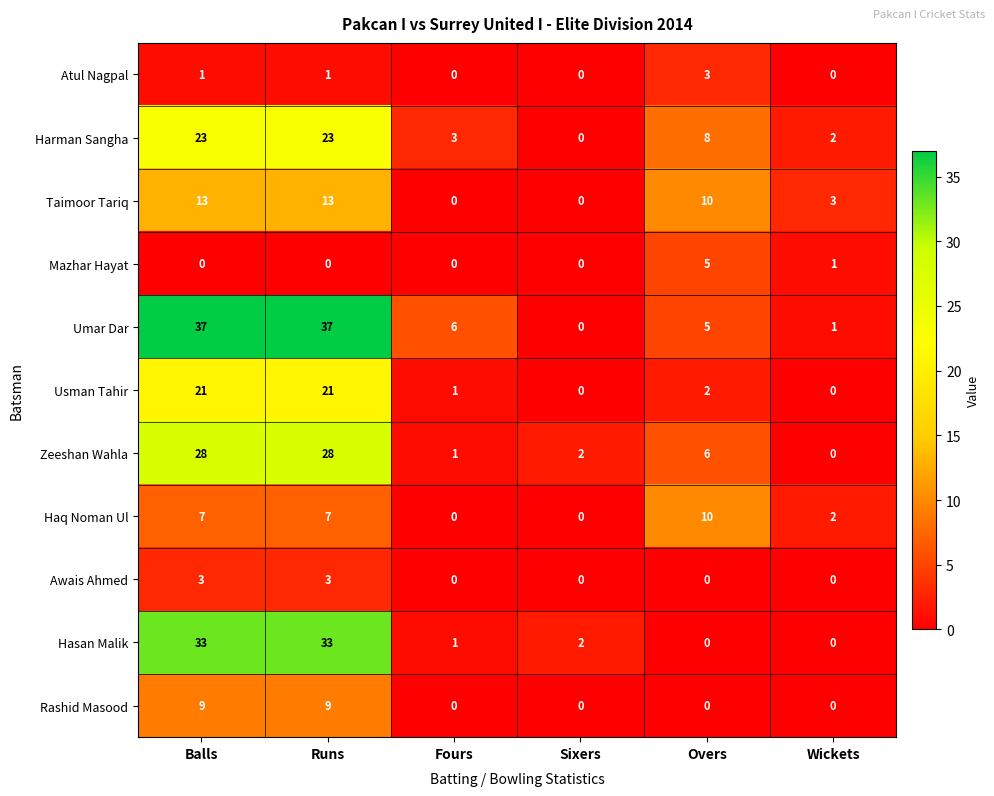

At how many categories does at least one series exceed 32?

2